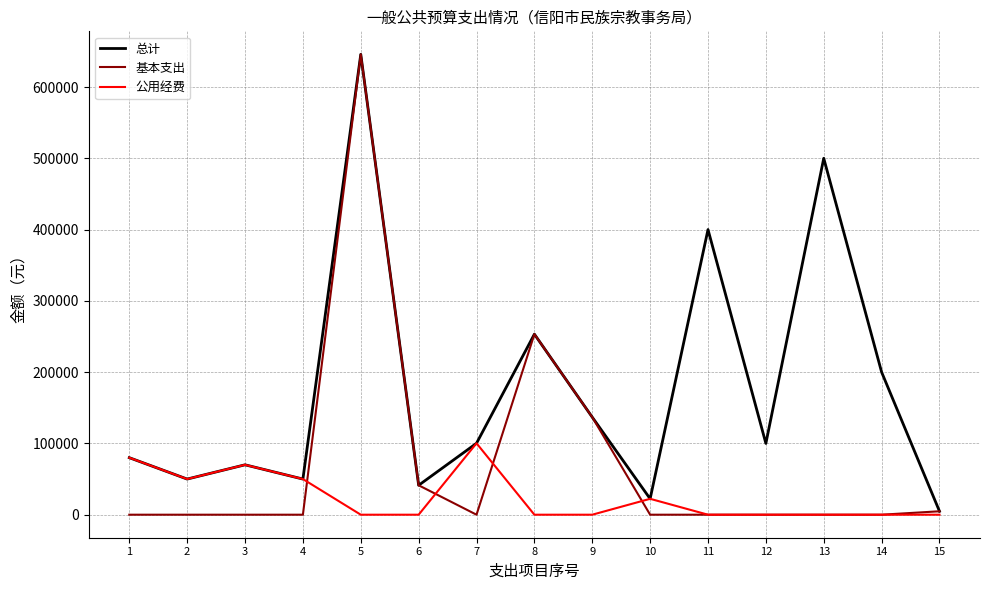

How many categories are shown in the chart?

15